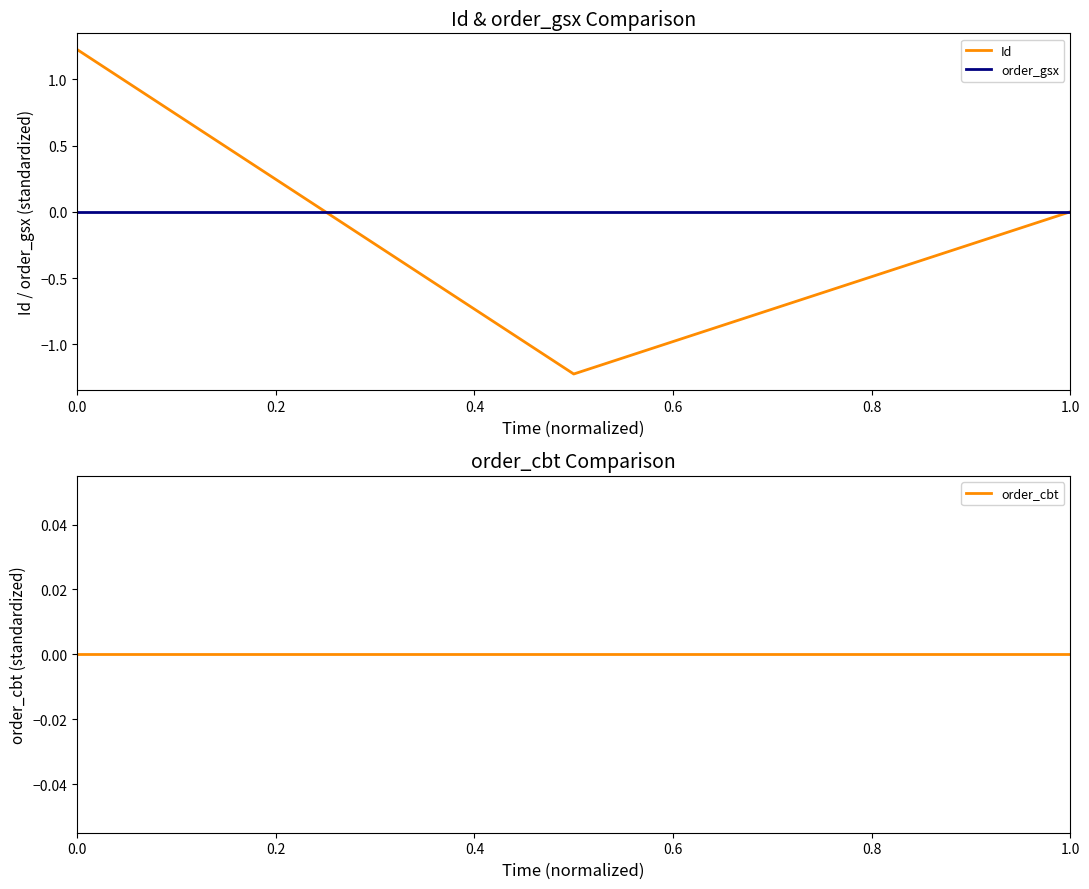

Does the chart display data point markers on the line(s)?

No